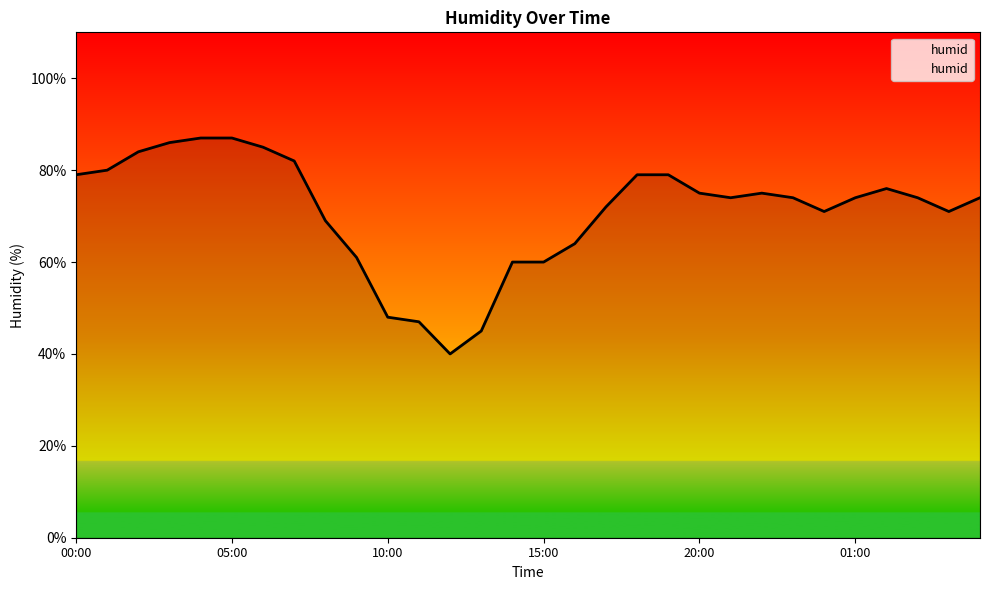

What is the smallest value displayed?

40